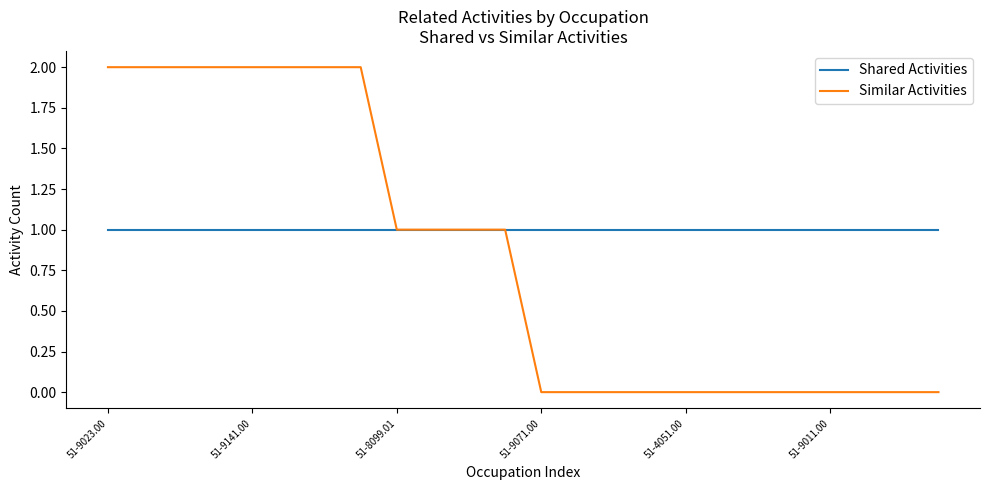

What is the minimum value for Shared Activities?

1